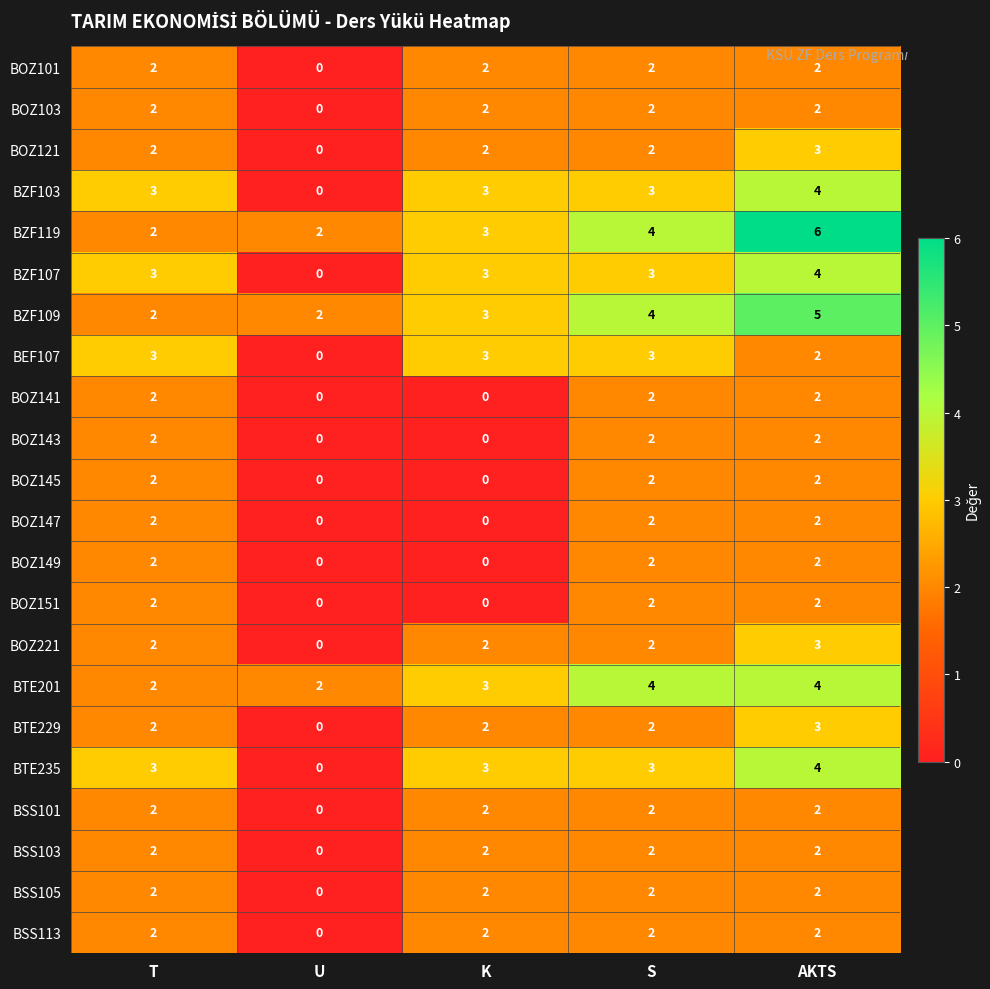

Which series has the largest total across all categories?

BZF119